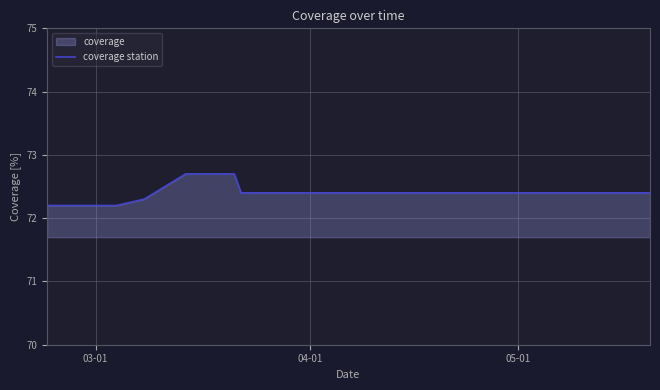

What is the minimum value shown in the chart?

72.2